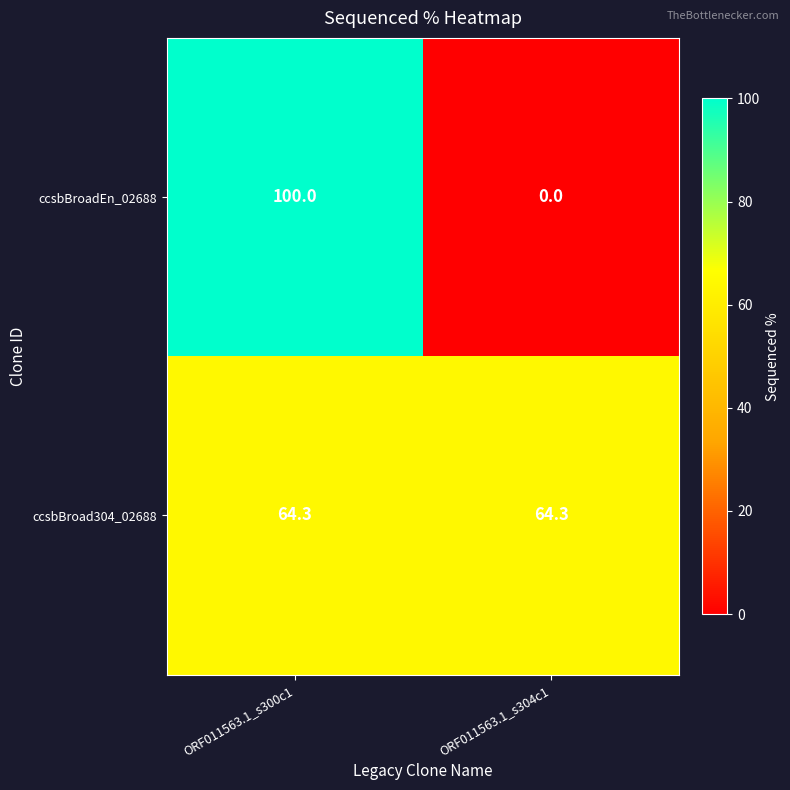

What is the maximum value shown in the chart?

100.0